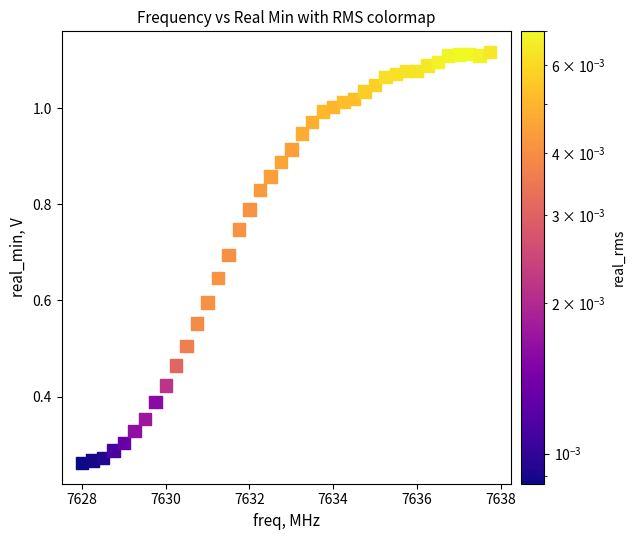

What is the range of X values (max minus min)?

9.8